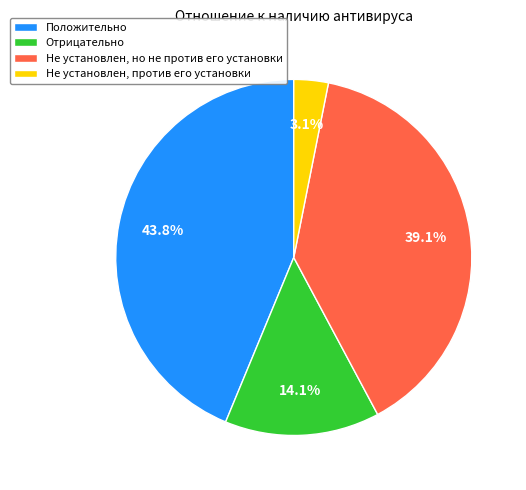

Which has a higher value, Не установлен, но не против его установки or Положительно?

Положительно